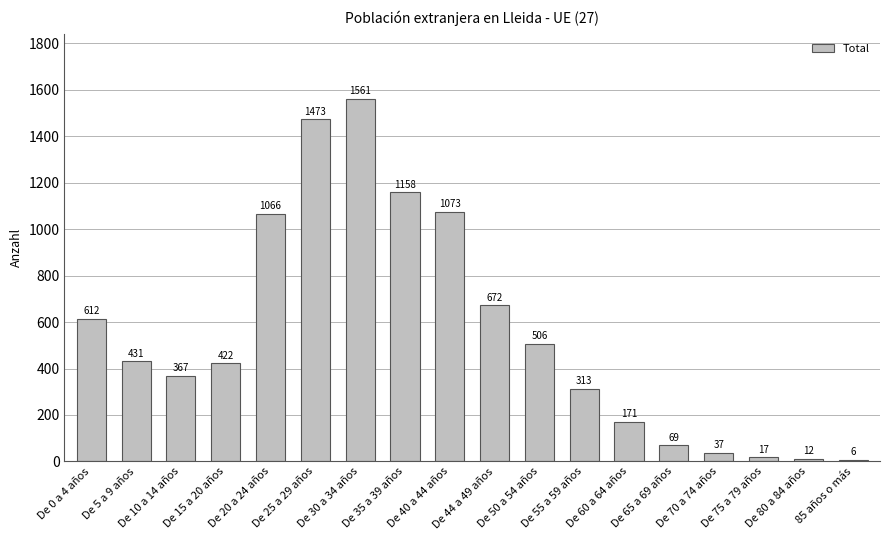

Reading left to right, list all the values displayed in this chart.

De 0 a 4 años=612	De 5 a 9 años=431	De 10 a 14 años=367	De 15 a 20 años=422	De 20 a 24 años=1066	De 25 a 29 años=1473	De 30 a 34 años=1561	De 35 a 39 años=1158	De 40 a 44 años=1073	De 44 a 49 años=672	De 50 a 54 años=506	De 55 a 59 años=313	De 60 a 64 años=171	De 65 a 69 años=69	De 70 a 74 años=37	De 75 a 79 años=17	De 80 a 84 años=12	85 años o más=6